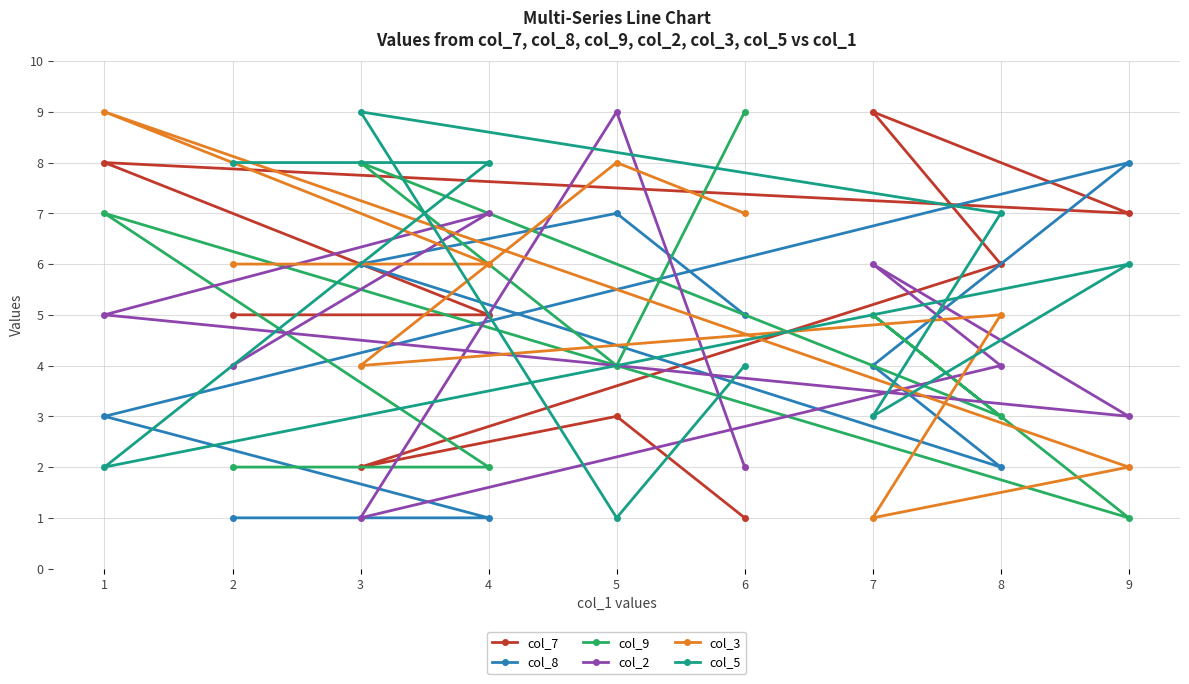

Reading left to right, extract all data points from this chart.

col_7: 1=8	2=5	3=2	4=5	5=3	6=1	7=9	8=6	9=7
col_8: 1=3	2=1	3=6	4=1	5=7	6=5	7=4	8=2	9=8
col_9: 1=7	2=2	3=8	4=2	5=4	6=9	7=5	8=3	9=1
col_2: 1=5	2=4	3=1	4=7	5=9	6=2	7=6	8=4	9=3
col_3: 1=9	2=6	3=4	4=6	5=8	6=7	7=1	8=5	9=2
col_5: 1=2	2=8	3=9	4=8	5=1	6=4	7=3	8=7	9=6